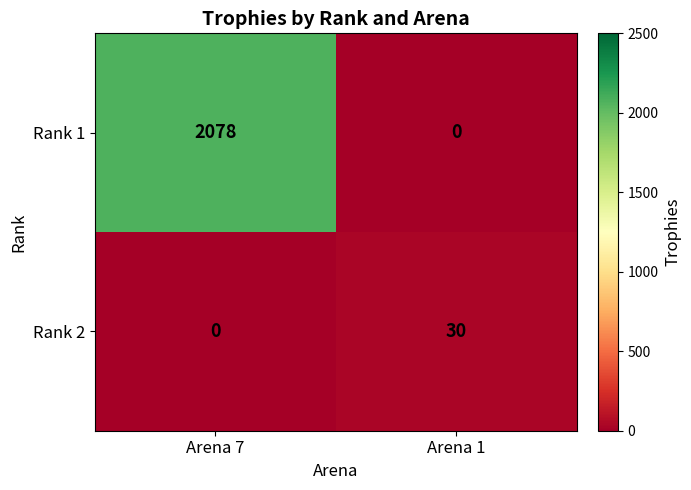

Reading left to right, extract all data points from this chart.

Rank 1: Arena 7=2078	Arena 1=0
Rank 2: Arena 7=0	Arena 1=30